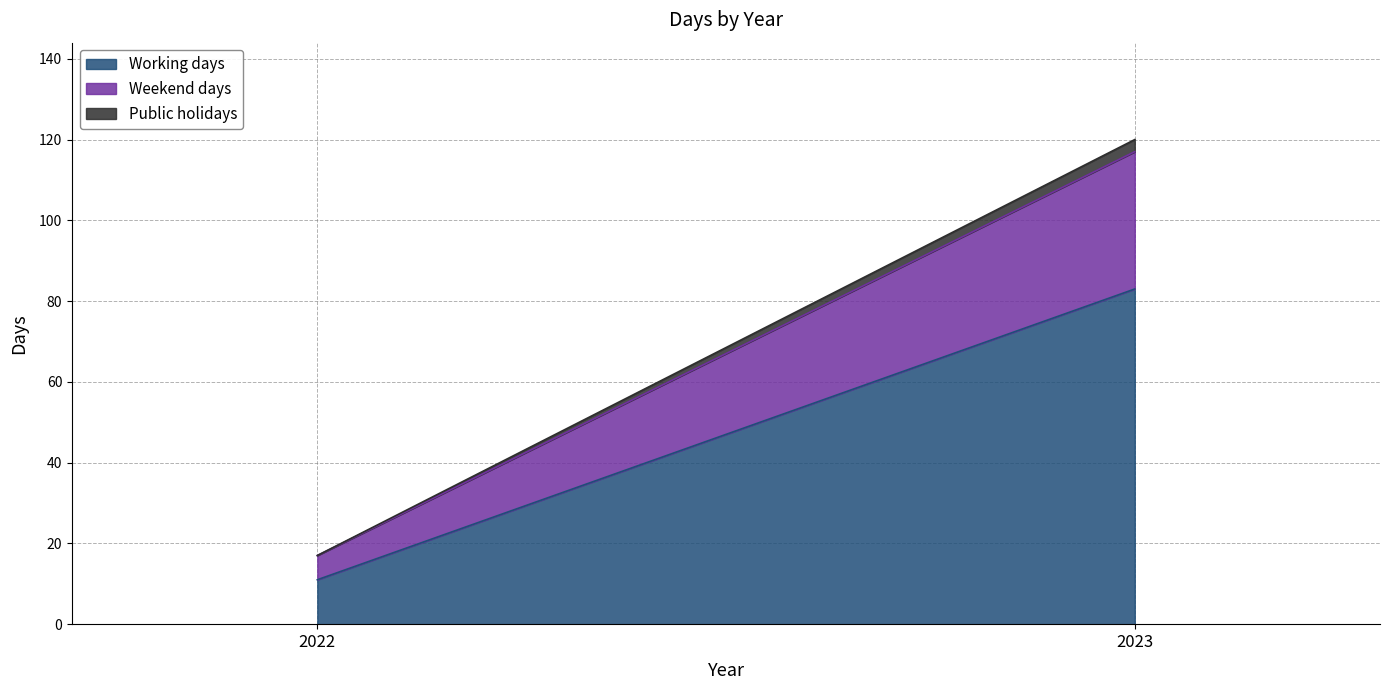

List the series in order of their peak value, lowest first.

Public holidays, Weekend days, Working days